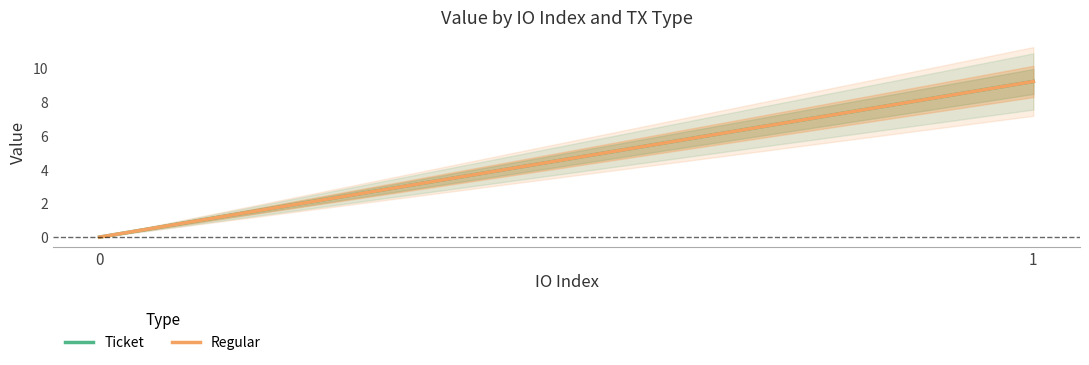

Which series has the largest total across all categories?

Ticket